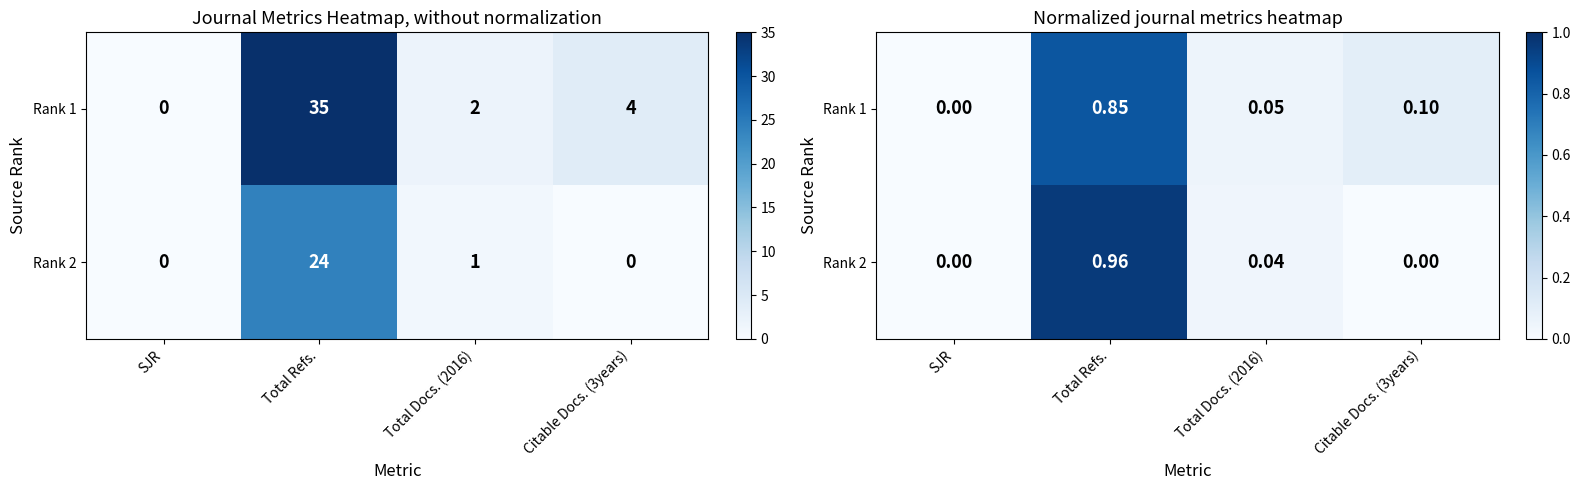

Rank the categories by Rank 2 value from lowest to highest.

SJR, Citable Docs. (3years), Total Docs. (2016), Total Refs.